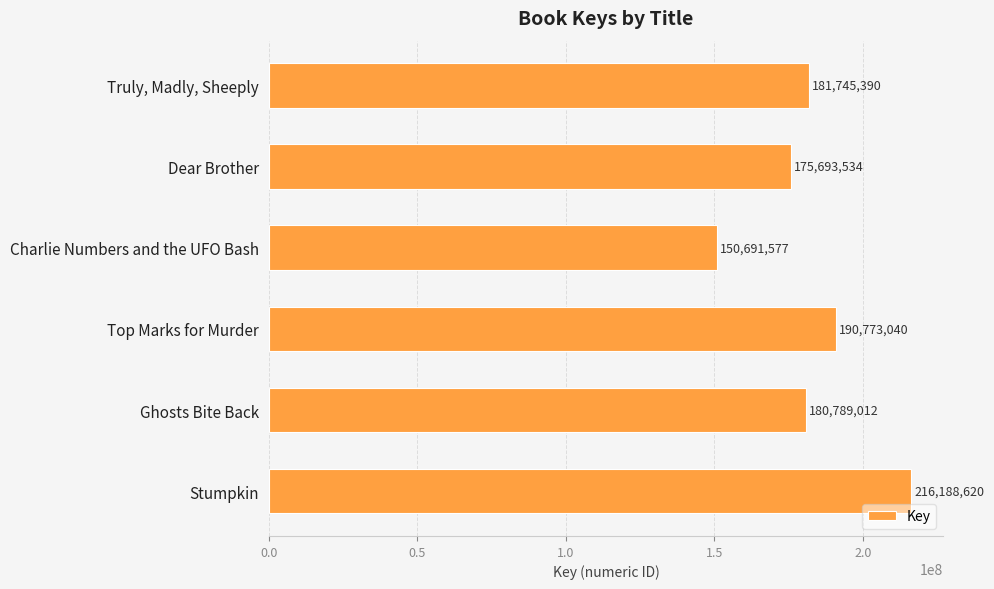

Which category has the lowest value across all series?

Charlie Numbers and the UFO Bash